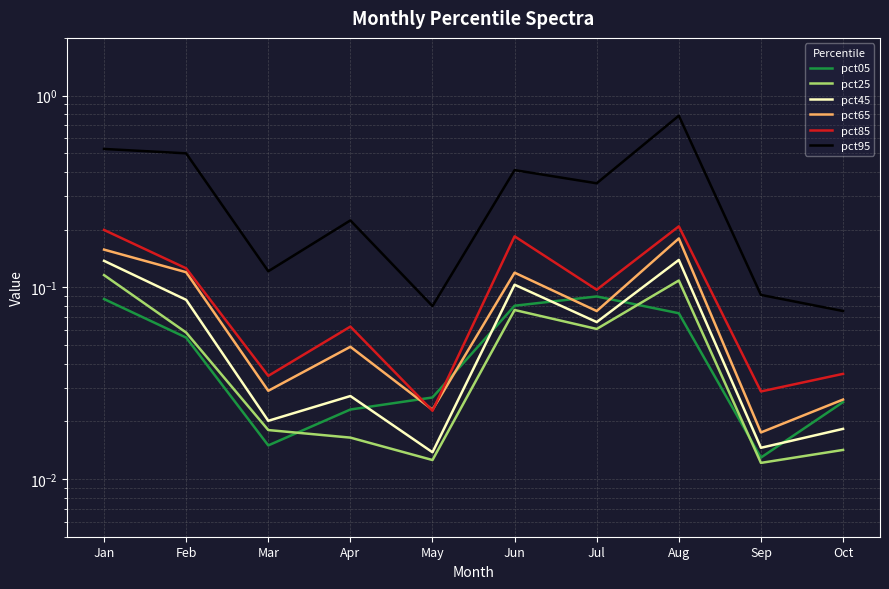

At how many categories does at least one series exceed 0?

10